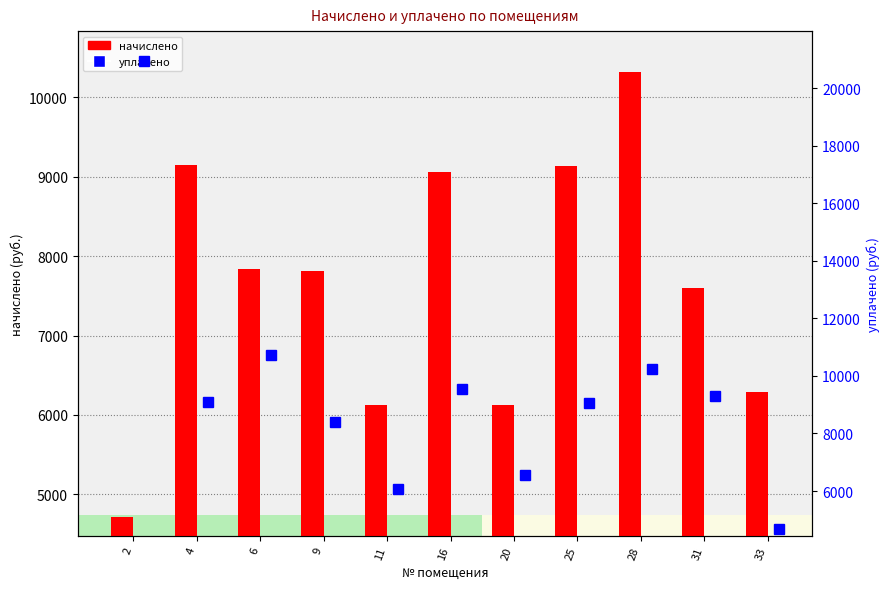

What is the highest value of the уплачено series?

20932.1